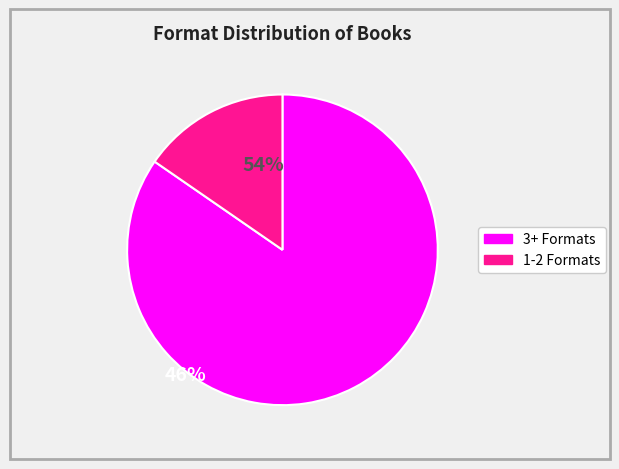

Is there any slice that represents more than half of the pie?

Yes